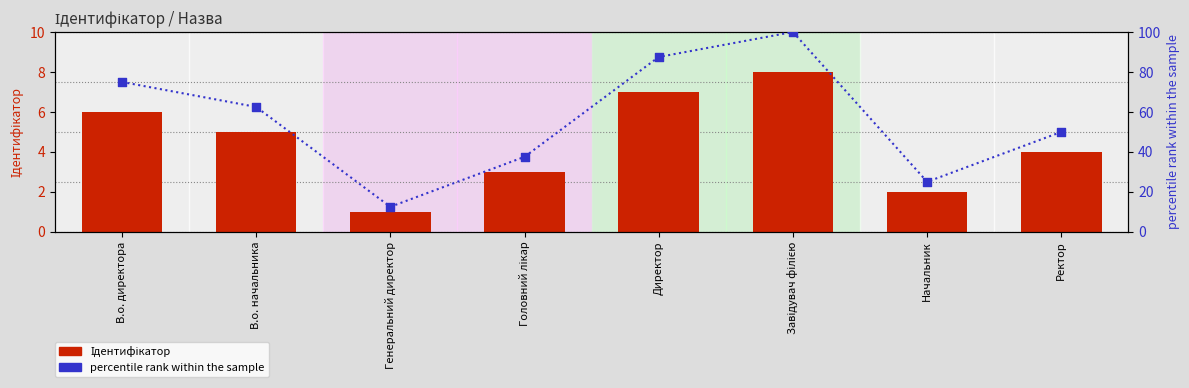

Which series has the largest Y range (max minus min)?

percentile rank